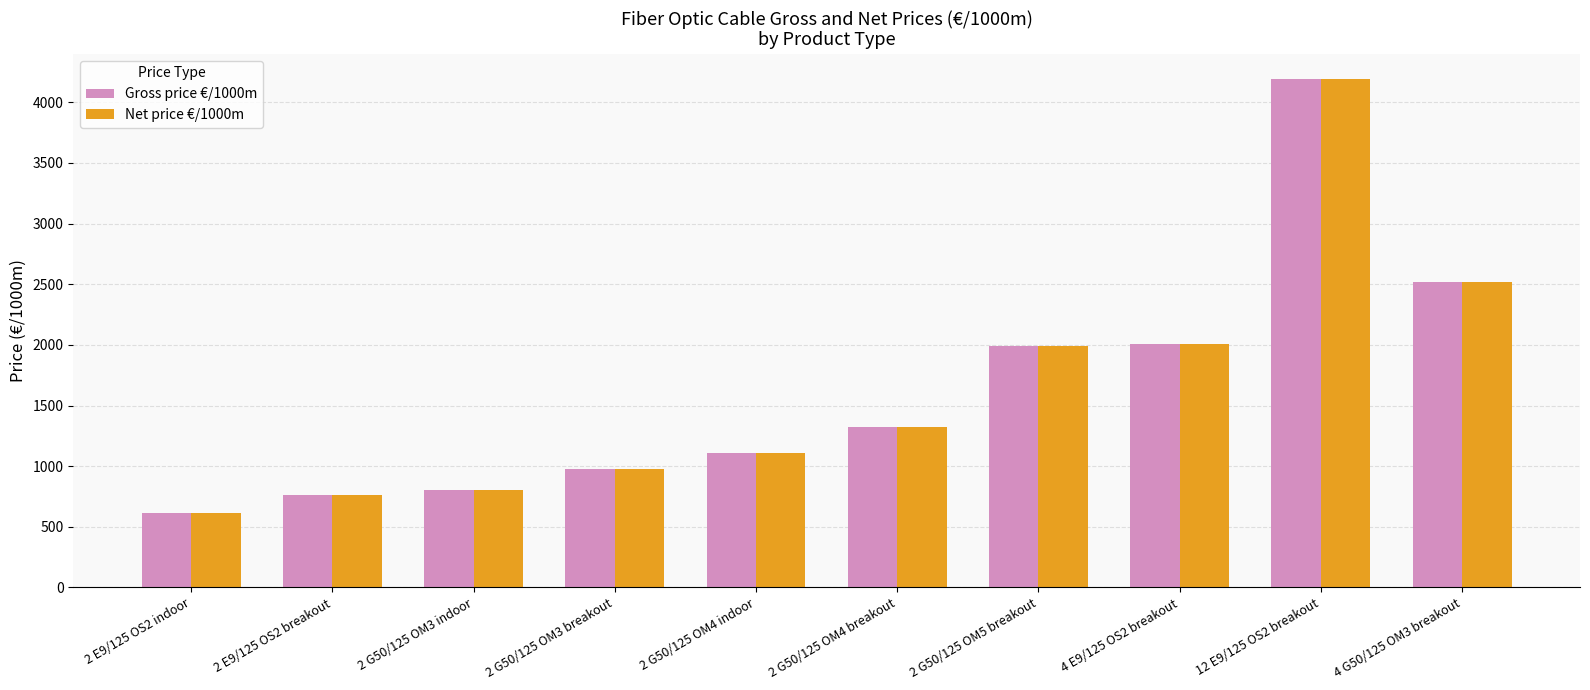

Is the value of Gross price €/1000m at 4 G50/125 OM3 breakout greater than the value of Net price €/1000m at 4 E9/125 OS2 breakout?

Yes